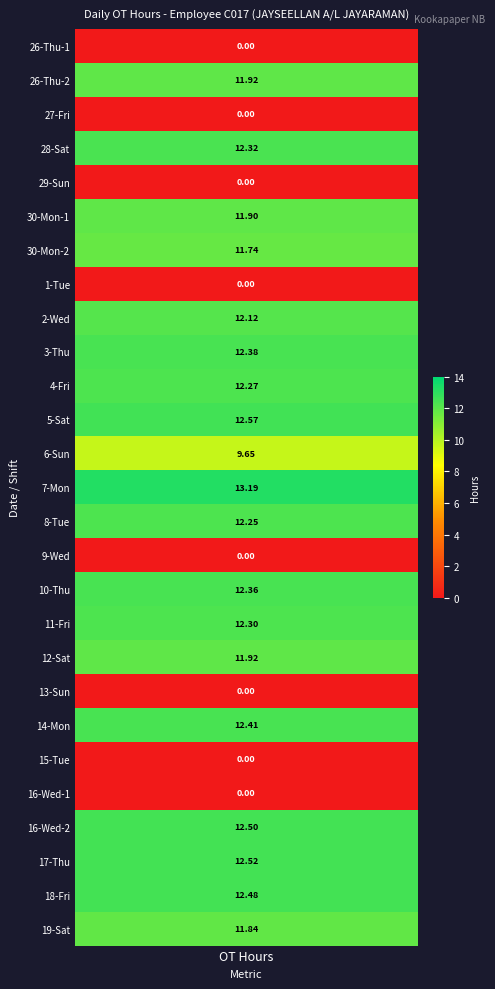

How many positive values are there?

19